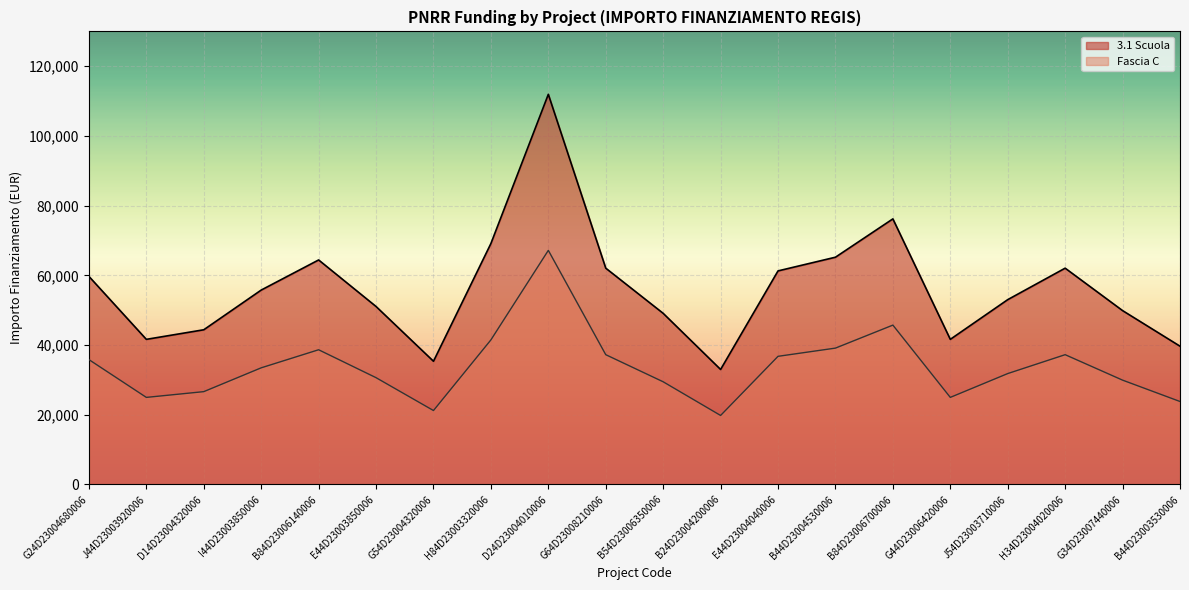

What are all the series names shown in the legend?

3.1 Scuola, Fascia C